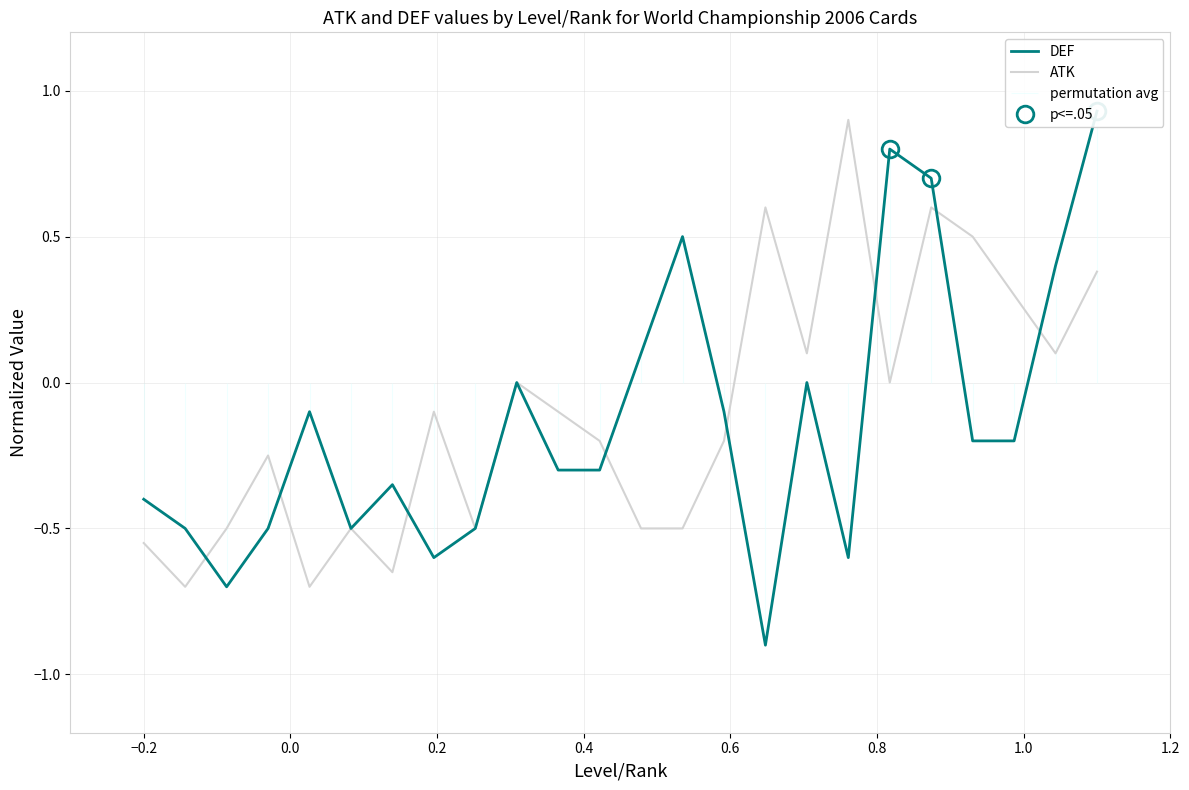

Where is the first local minimum for ATK?

−0.2